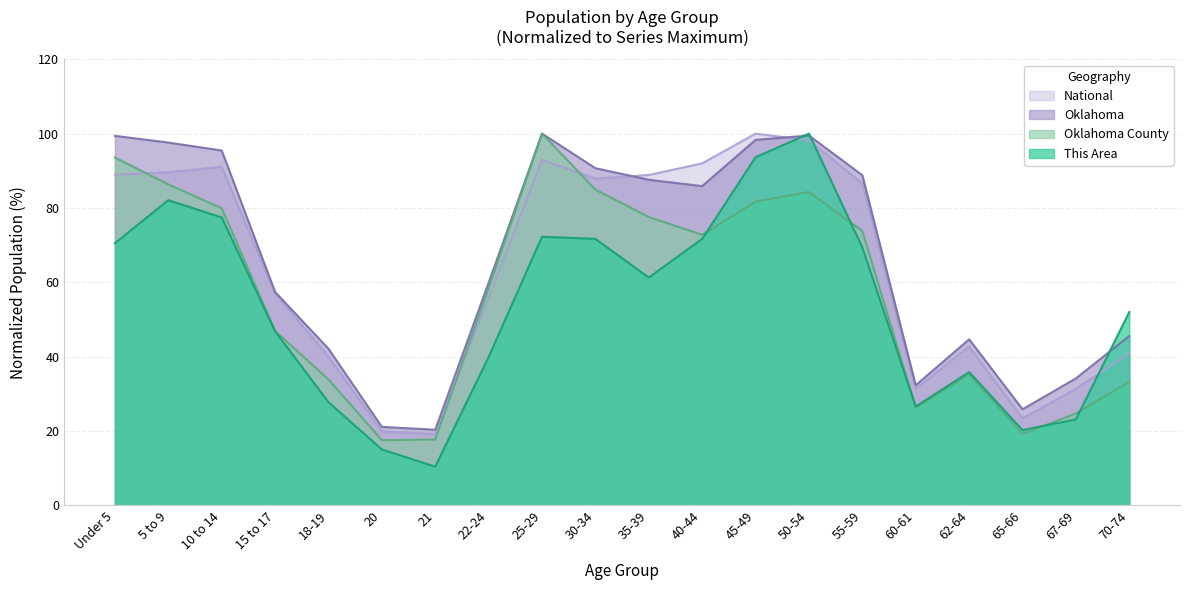

The National series shows 48.3 at 55-59. True or false?

False